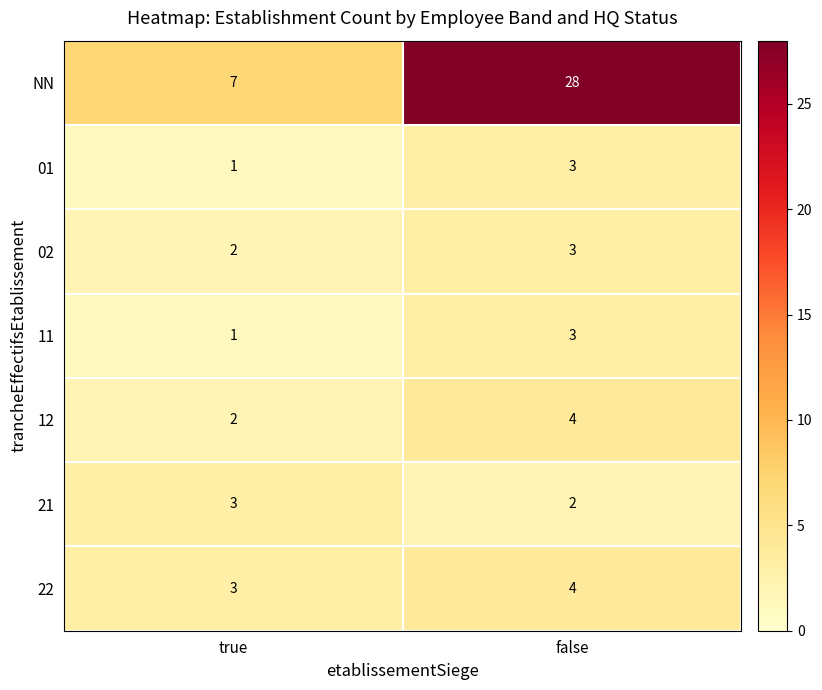

Which series has the largest range (max minus min)?

NN